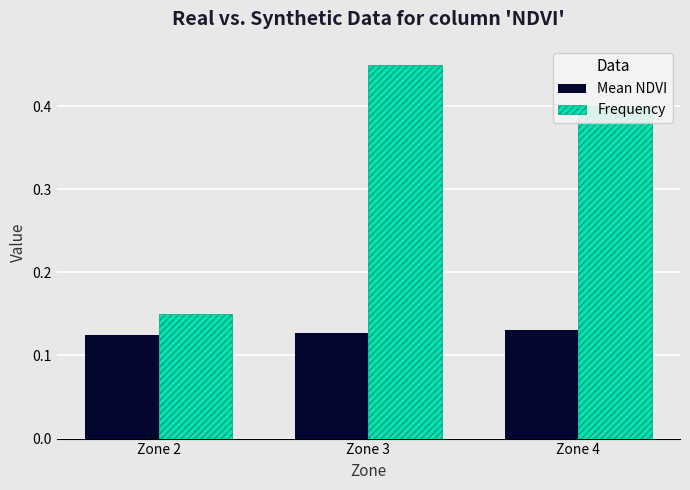

At which category is the sum across all series the highest?

Zone 3